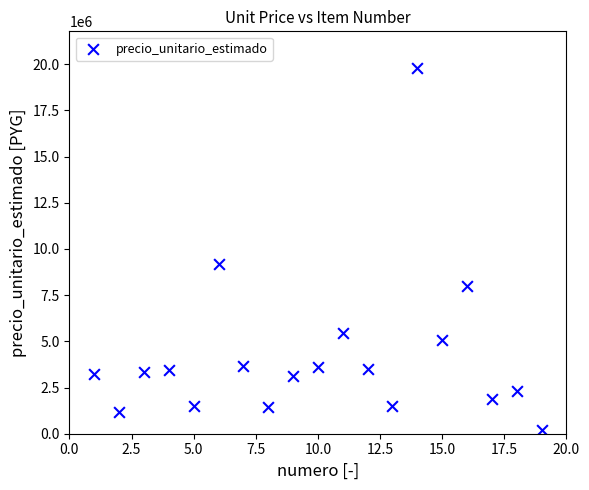

What is the range of X values (max minus min)?

18